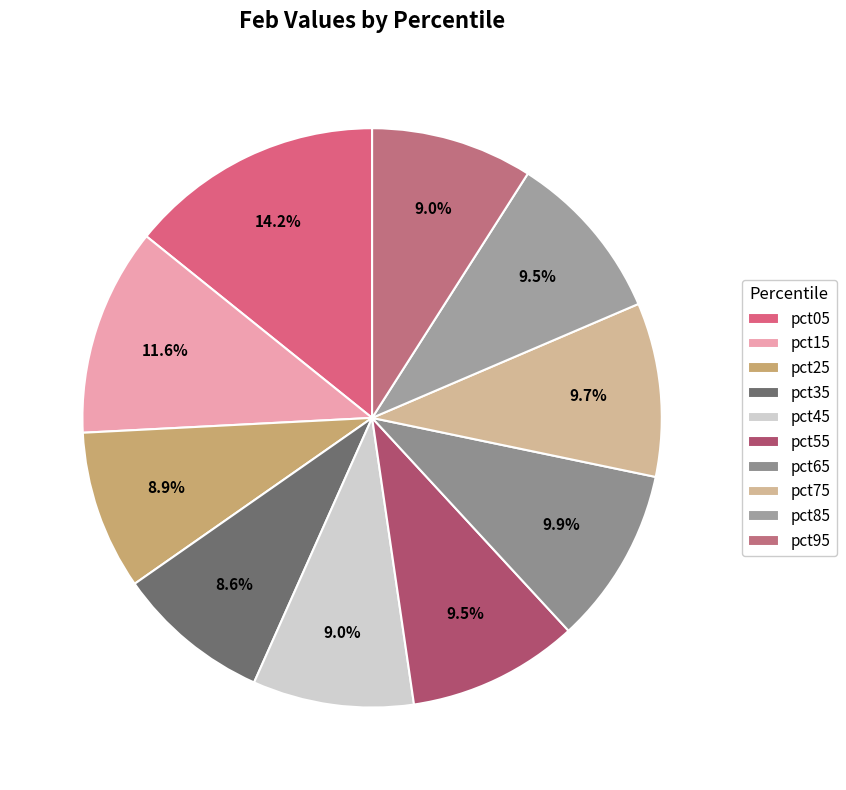

To the nearest percent, what is the combined percentage of pct75 and pct55?

19%